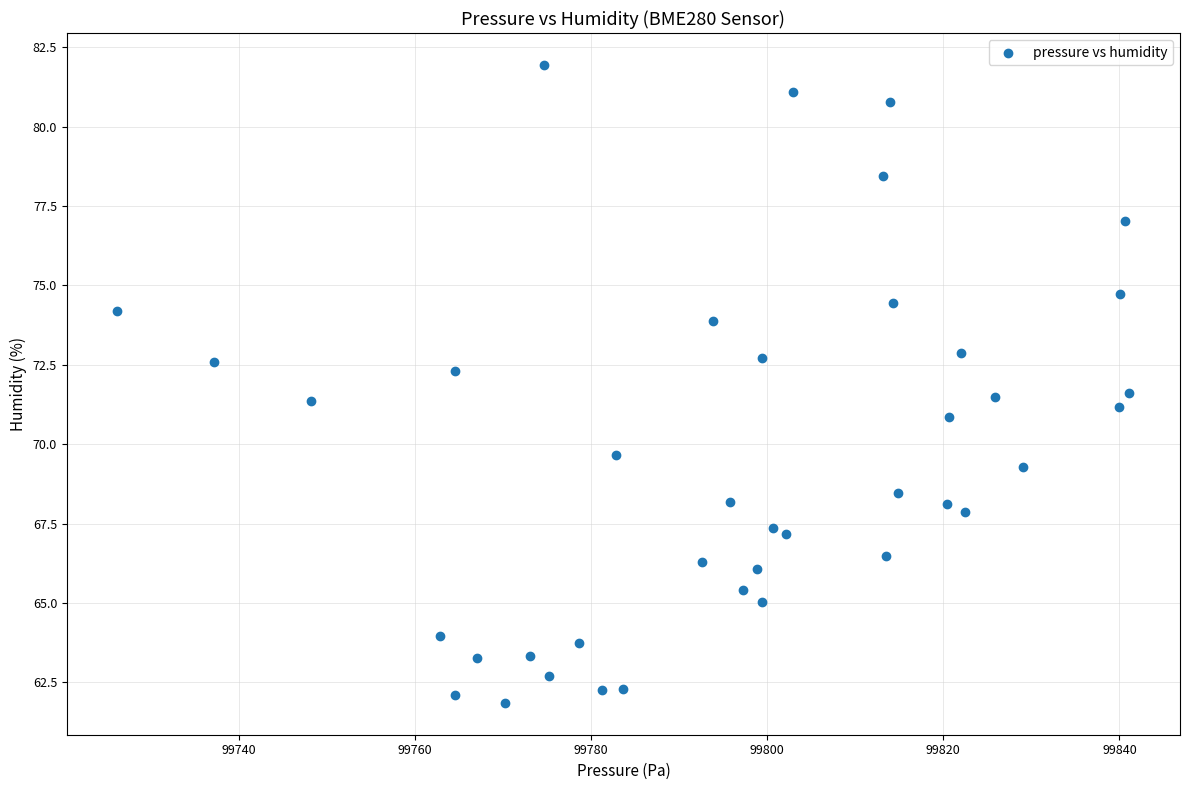

What is the range of X values (max minus min)?

114.9